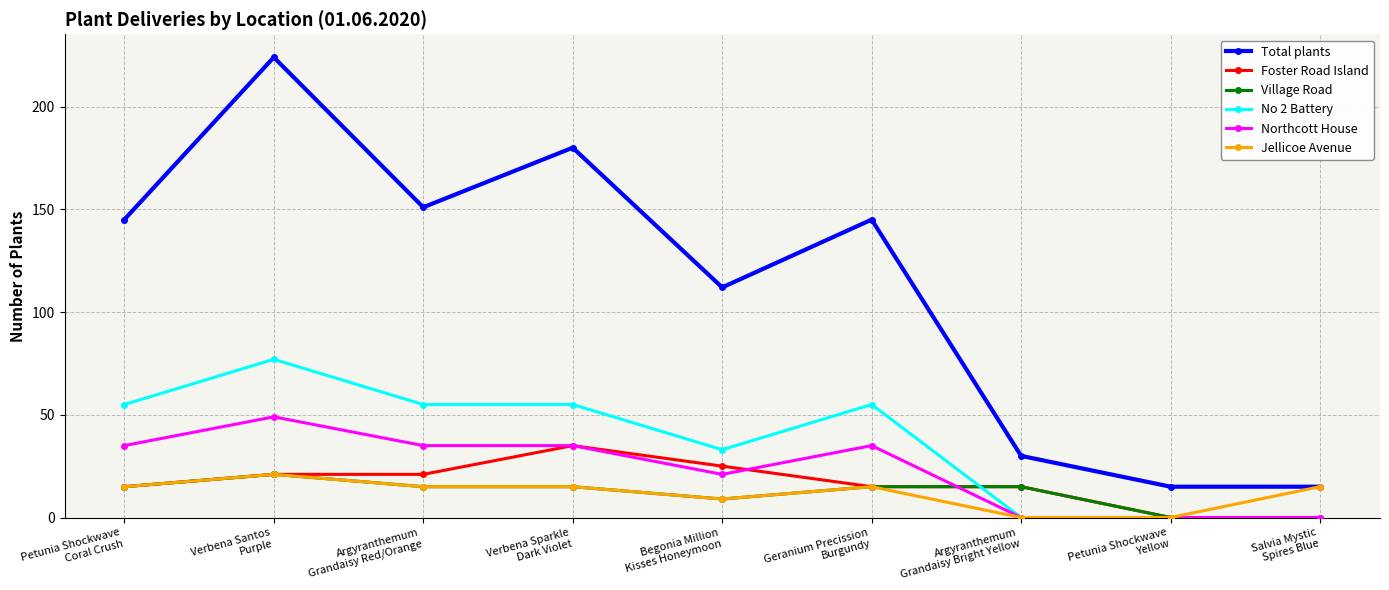

Reading left to right, what are all the values shown in this chart?

Total plants: 145	224	151	180	112	145	30	15	15
Foster Road Island: 15	21	21	35	25	15	15	0	0
Village Road: 15	21	15	15	9	15	15	0	0
No 2 Battery: 55	77	55	55	33	55	0	0	0
Northcott House: 35	49	35	35	21	35	0	0	0
Jellicoe Avenue: 15	21	15	15	9	15	0	0	15